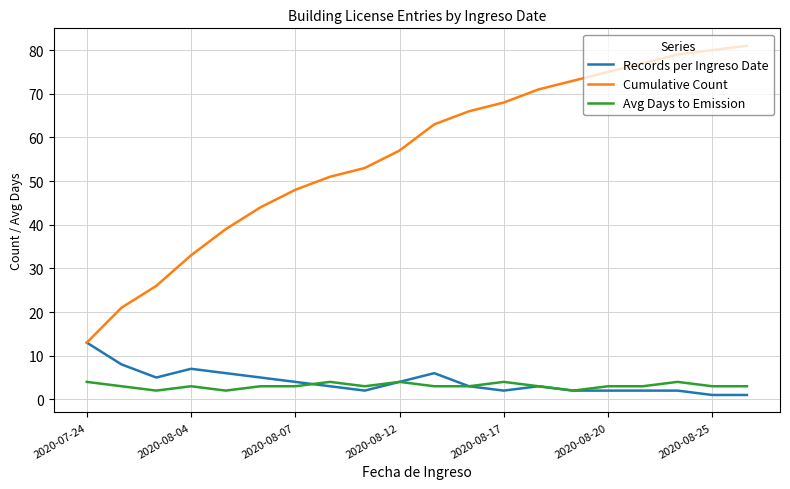

Which series has the widest spread of values?

Cumulative Count